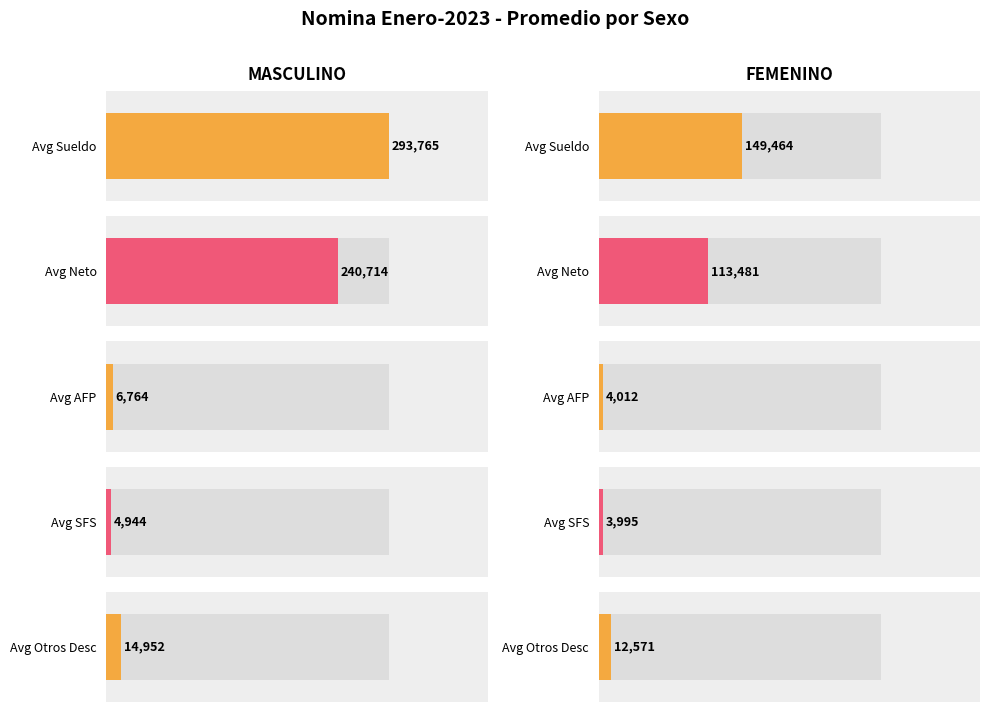

How many bars are there in each group?

5